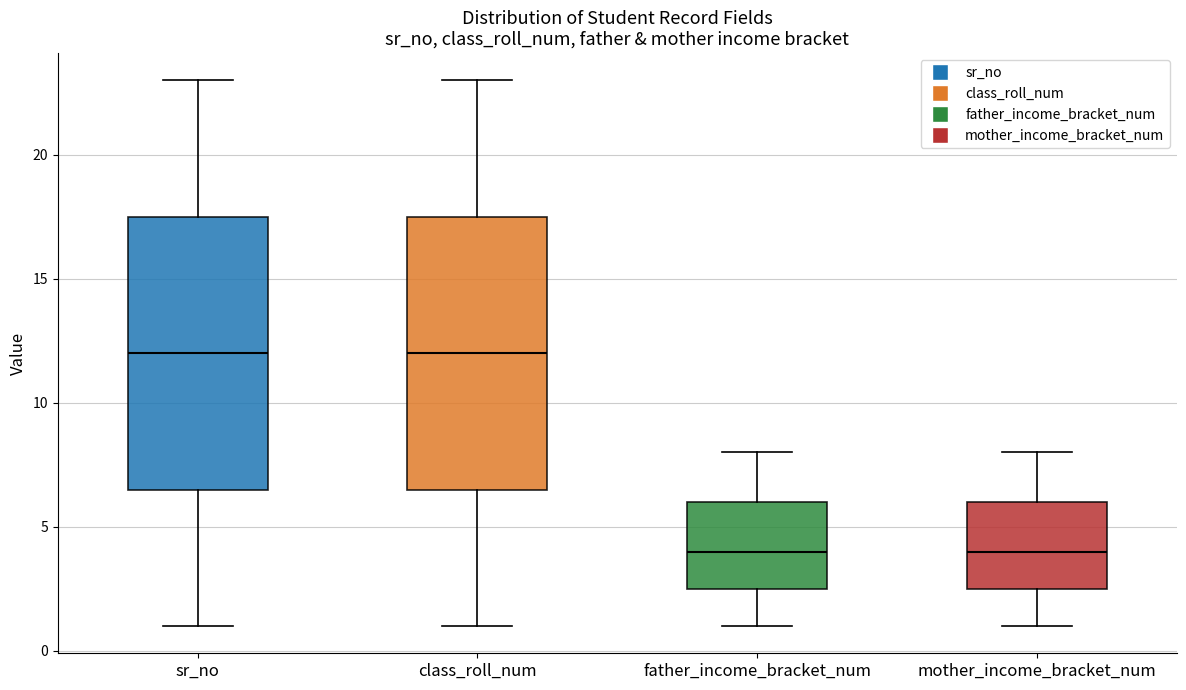

Where does the lower whisker of the box for sr_no end on the y-axis? The values are not printed on the chart, so give them approximately, as read against the axis.

1.0